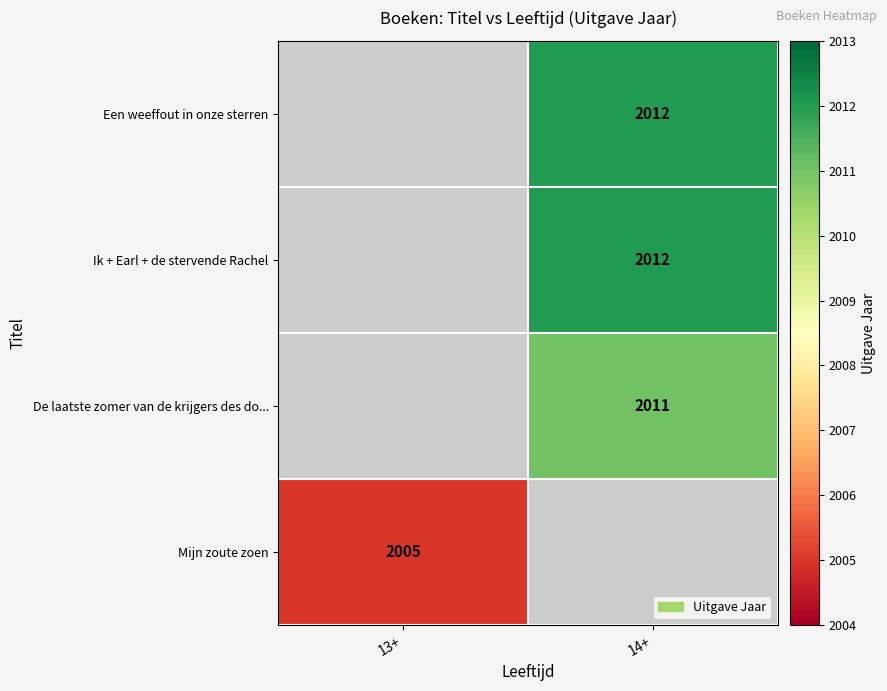

Is the value of De laatste zomer van de krijgers des do... at 14+ greater than the value of Ik + Earl + de stervende Rachel at 14+?

No